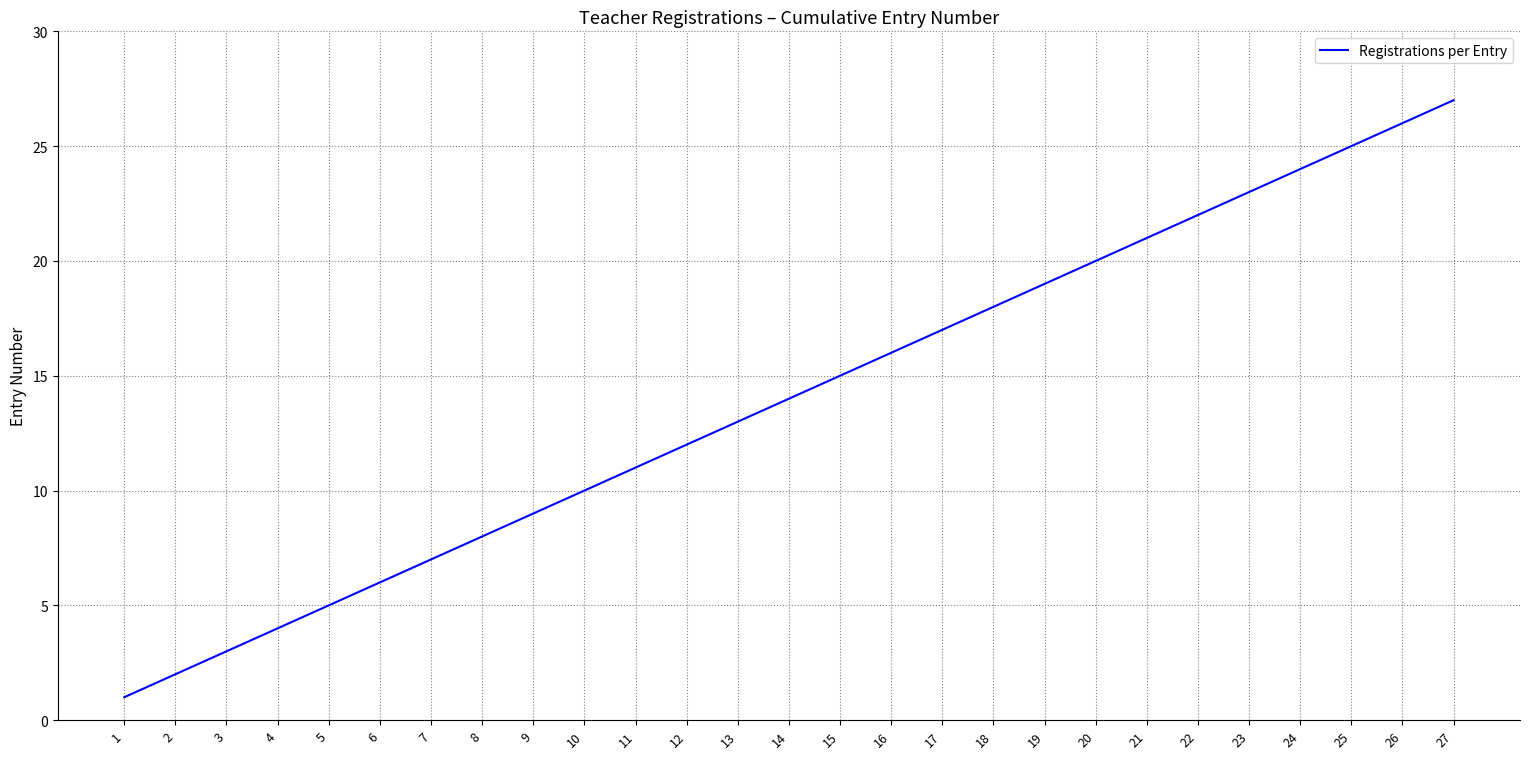

True or false: there are more than 1 points higher than both neighbors.

False